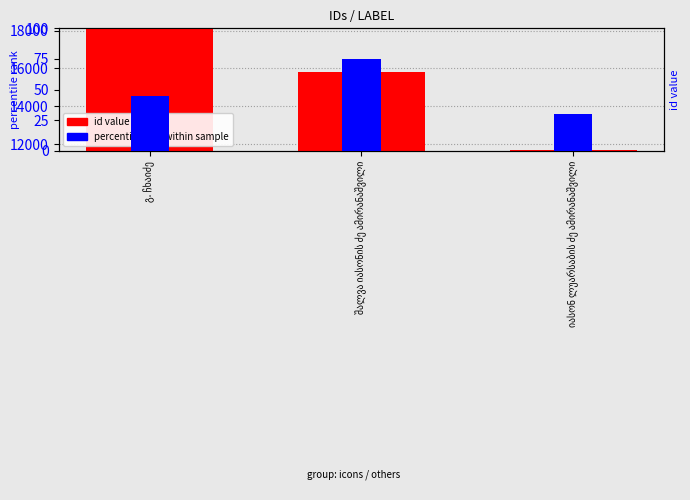

What is the value of the percentile rank within sample bar at the 2nd from the left?

75